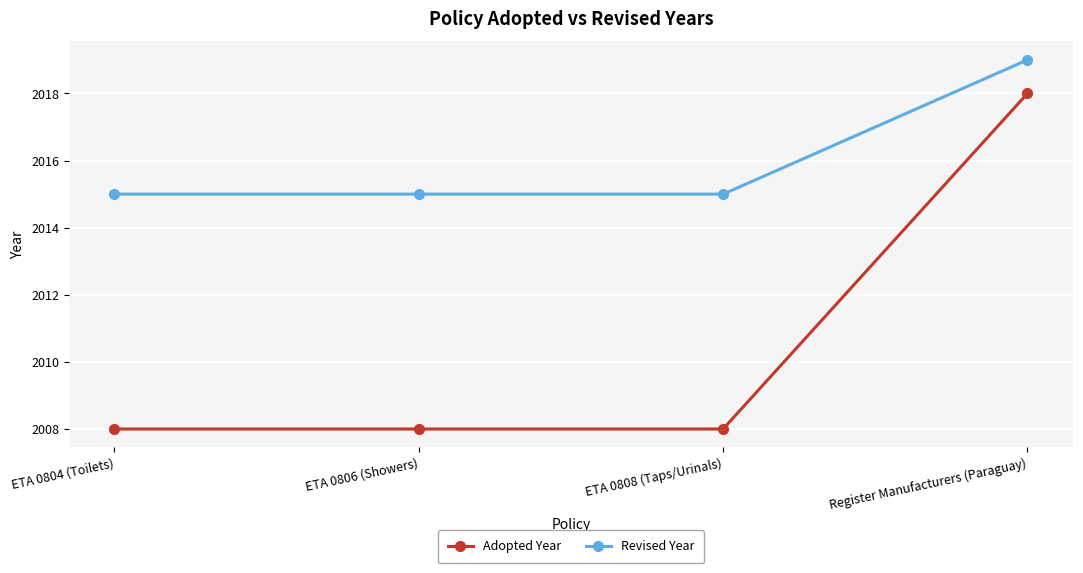

What is the label of the 4th point from the left?

Register Manufacturers (Paraguay)